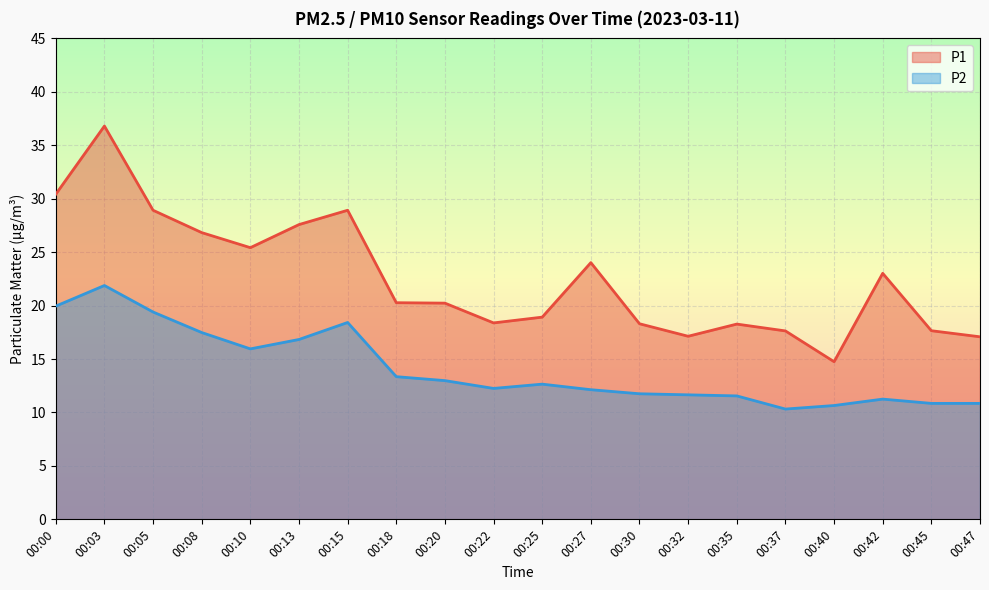

How many data points in P2 are above 12?

12